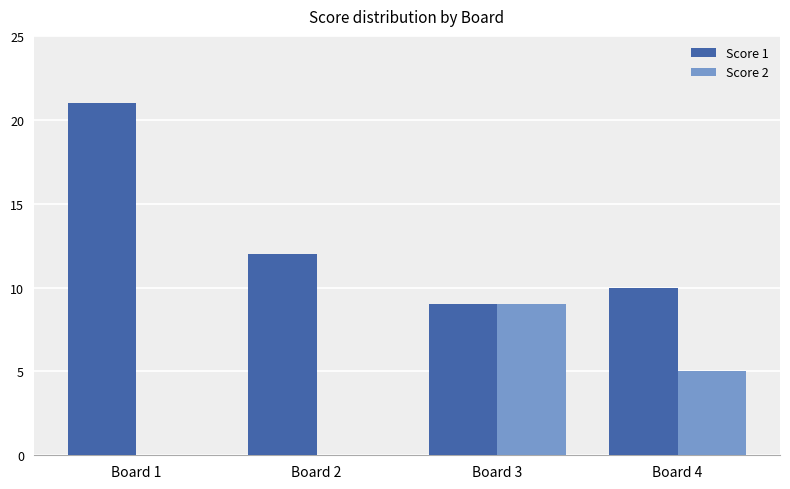

What is the sum of all Score 1 values?

52